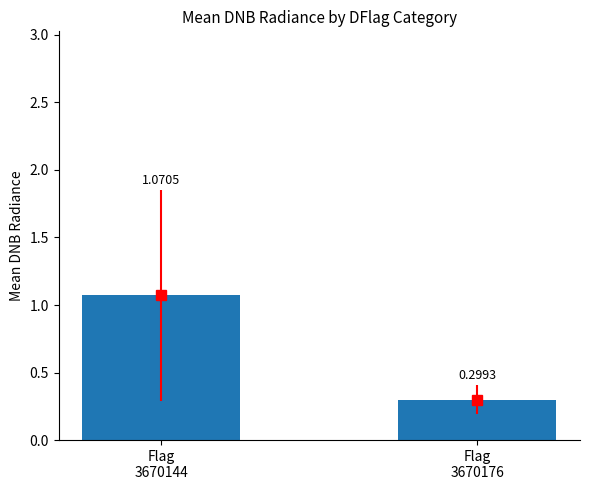

Rank the categories by value from lowest to highest.

Flag
3670176, Flag
3670144